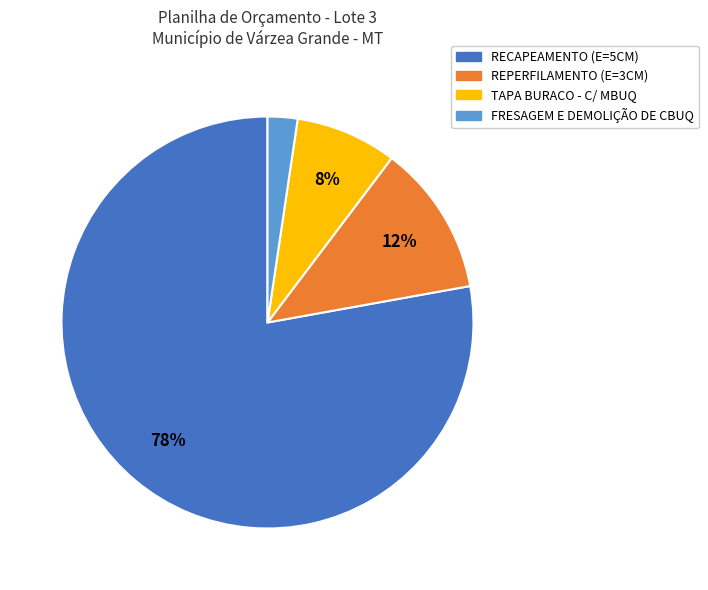

True or false: TAPA BURACO - C/ MBUQ accounts for 21% of the total.

False